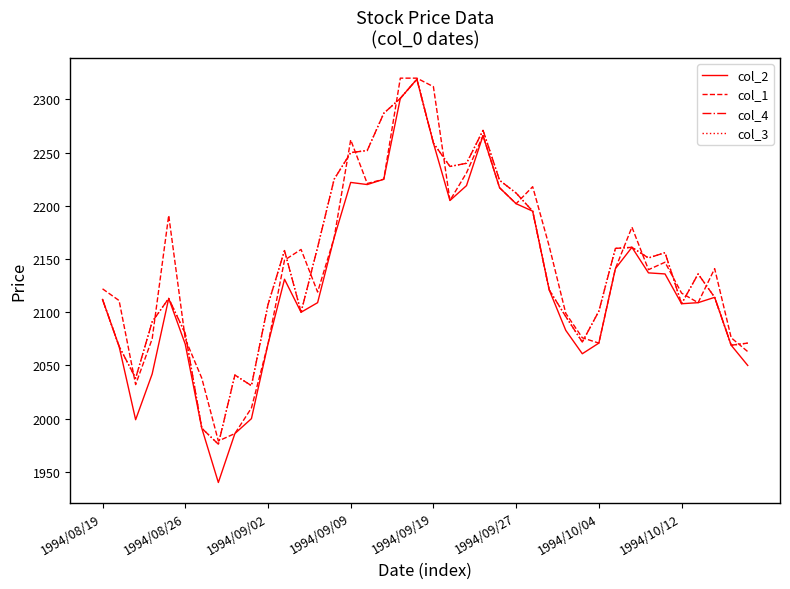

What is the highest value of the col_1 series?

2320